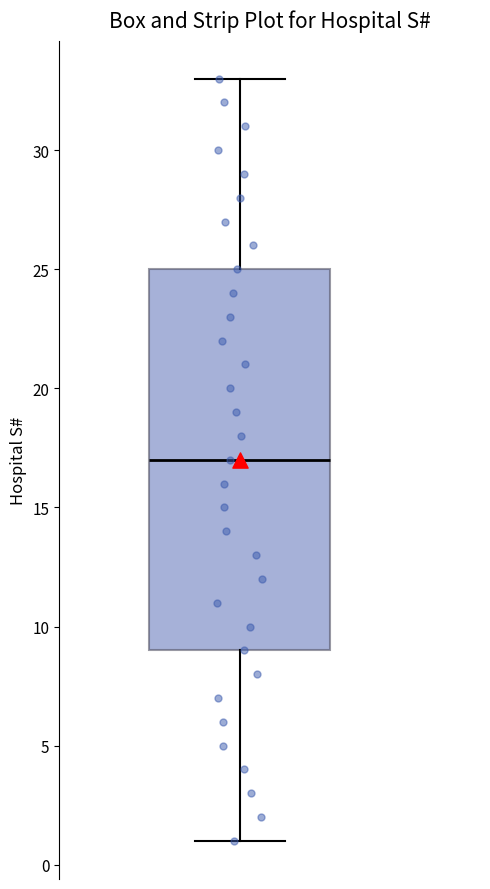

Transcribe this box plot: give where the median line is, the range the box spans, and where the two whiskers end, as read against the y-axis. The values are not printed on the chart, so give them approximately, as read against the axis.

median 17, box 9 to 25, whiskers 1 to 33